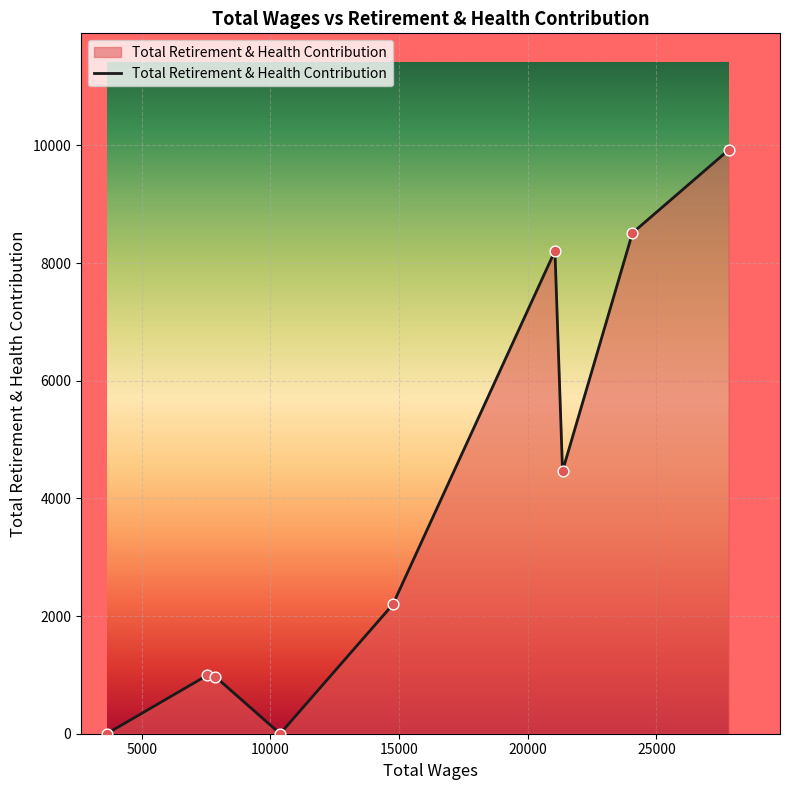

What is the maximum value shown in the chart?

9922